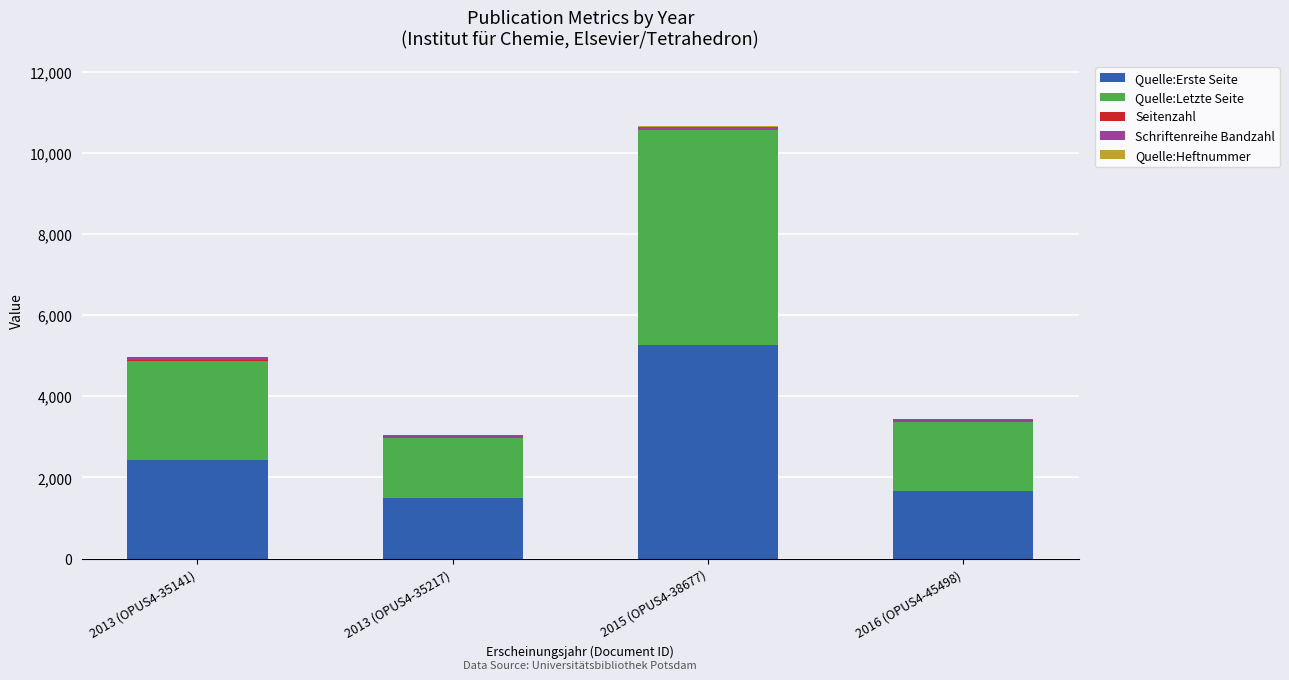

The value of Quelle:Erste Seite at 2016 (OPUS4-45498) is 2876. True or false?

False